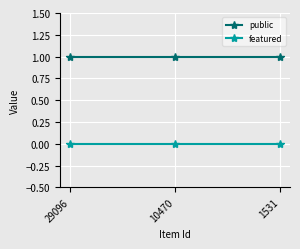

List the series in order of their peak value, lowest first.

featured, public